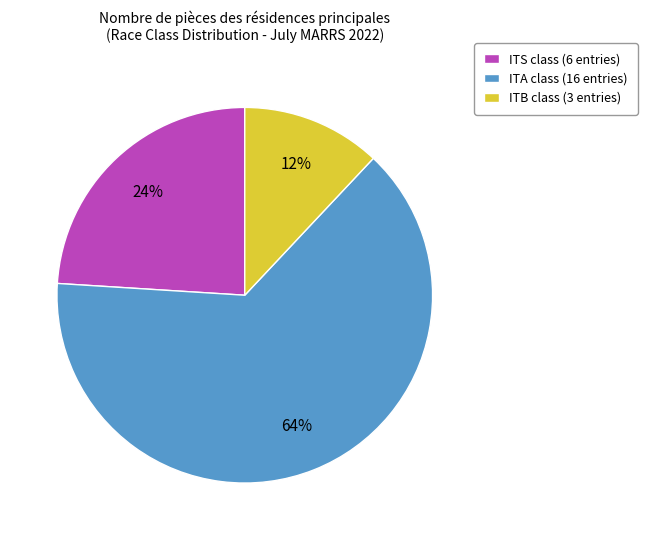

Combined, do ITB and ITA account for over 50%?

Yes